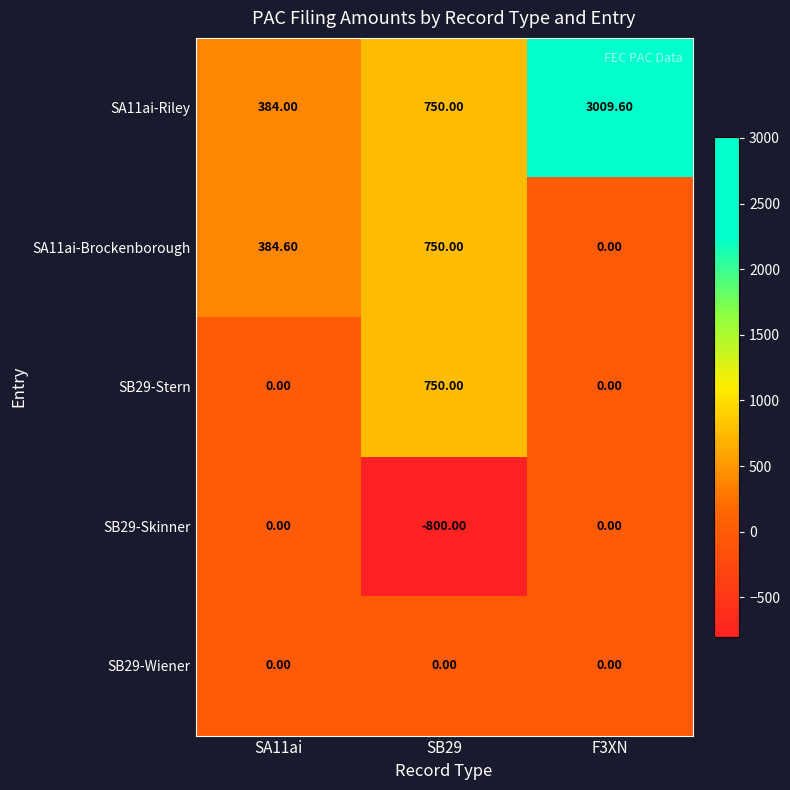

What is the average value of the SB29-Stern series?

250.0